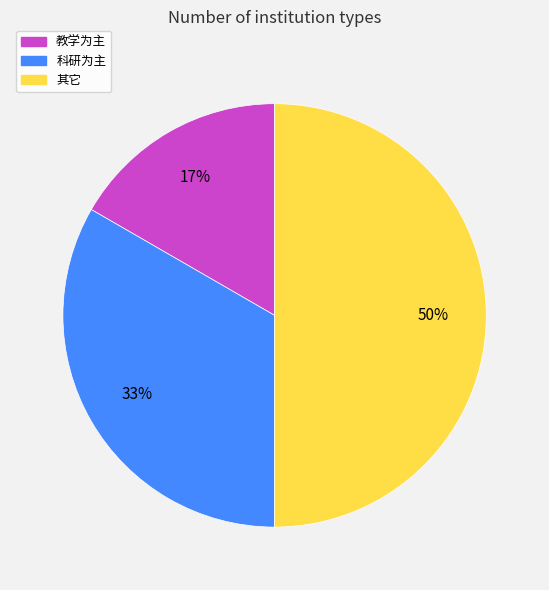

Do 科研为主 and 其它 together represent more than half of the pie?

Yes